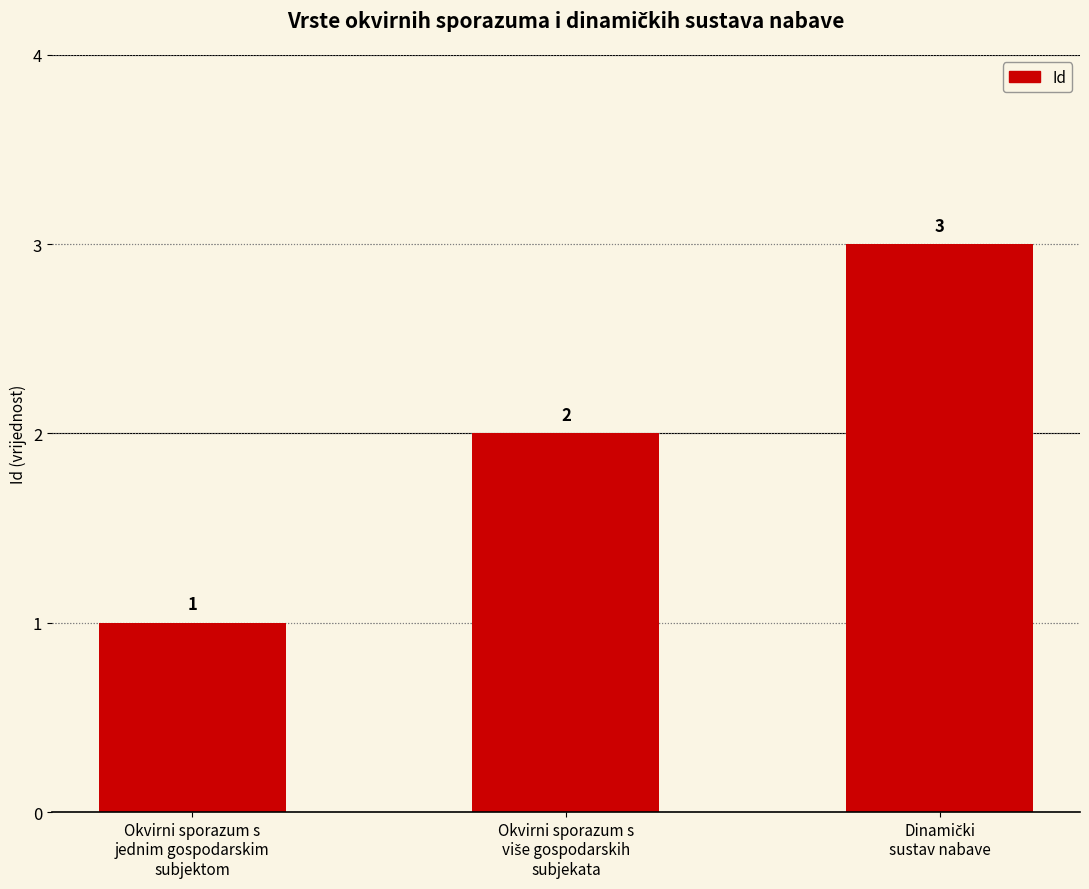

What is the maximum value shown in the chart?

3